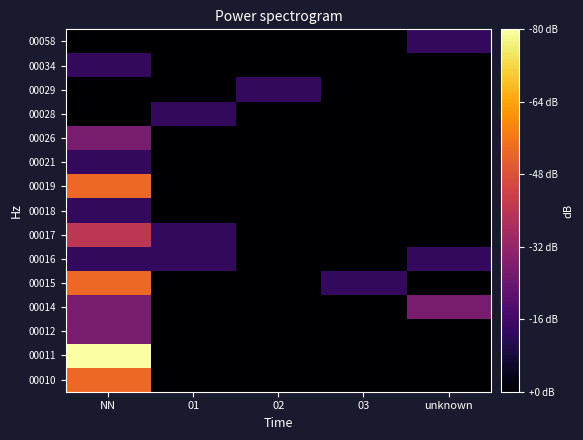

At which category does the chart reach its peak across all series?

NN